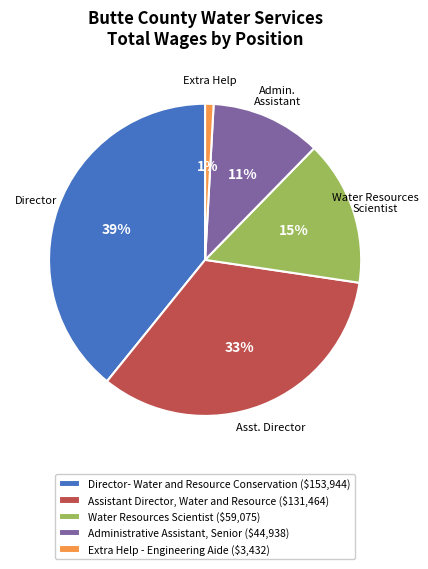

Is it true that Administrative Assistant, Senior is 1% of the pie?

False